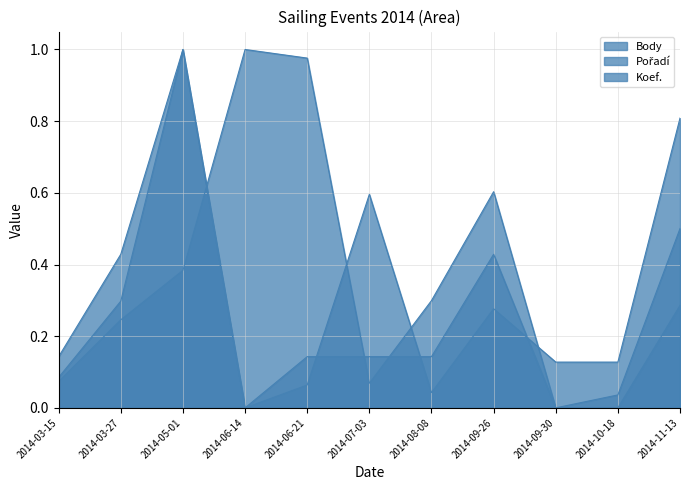

What is the maximum value shown in the chart?

1.0